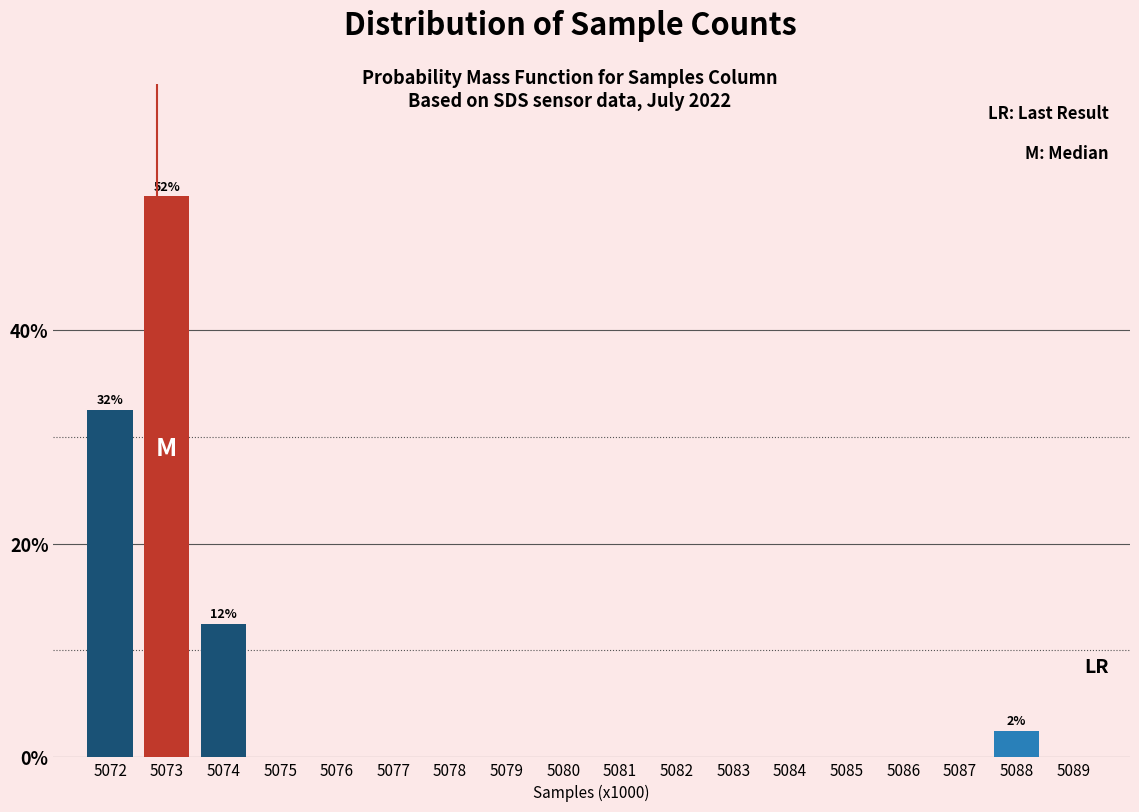

Reading right to left, extract all data points from this chart.

5089=0.0	5088=2.5	5087=0.0	5086=0.0	5085=0.0	5084=0.0	5083=0.0	5082=0.0	5081=0.0	5080=0.0	5079=0.0	5078=0.0	5077=0.0	5076=0.0	5075=0.0	5074=12.5	5073=52.5	5072=32.5